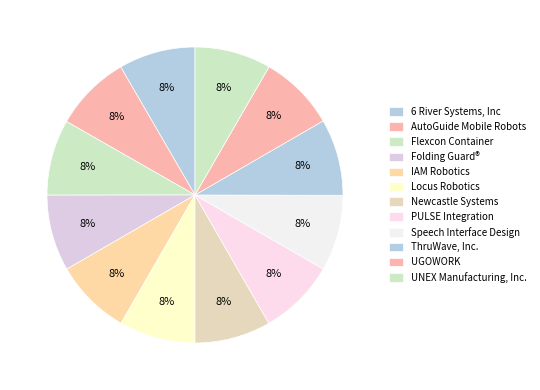

Does any single category account for the majority?

No